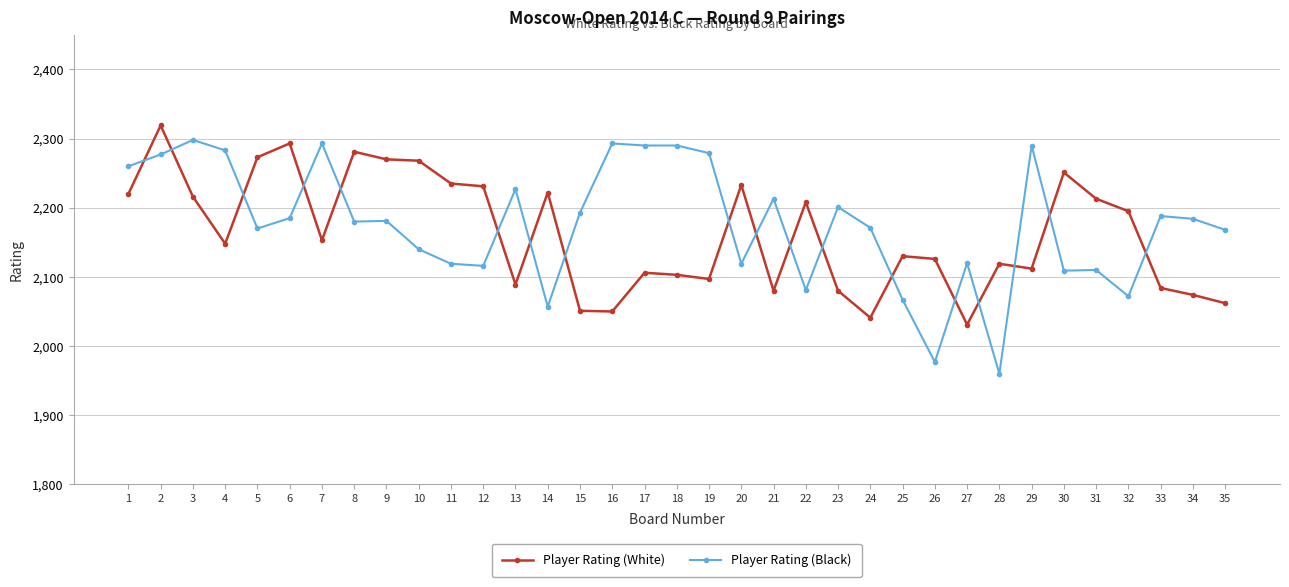

Does the chart have visible grid lines?

Yes